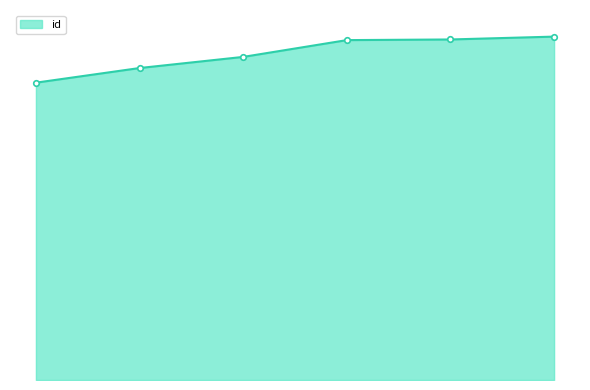

True or false: there are more than 2 points higher than both neighbors.

False